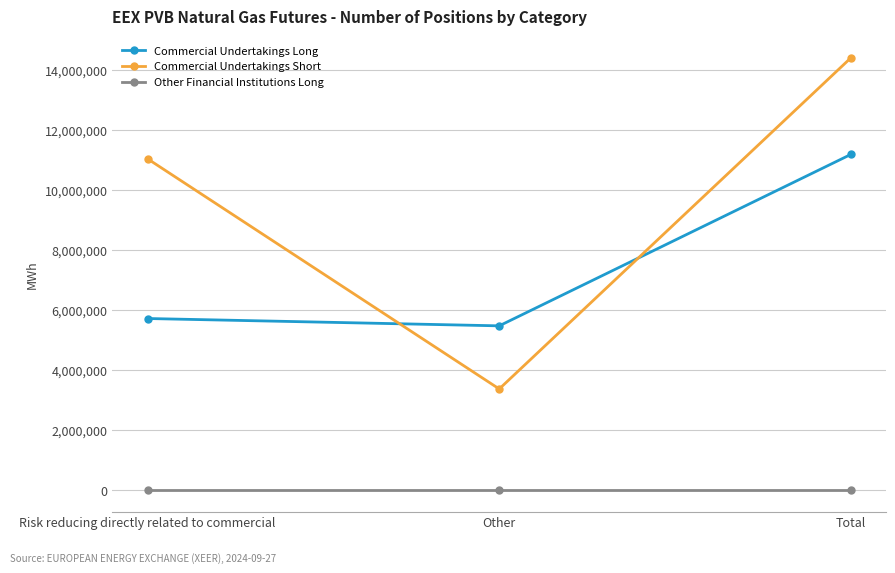

What is the average value of the Commercial Undertakings Short series?

9605507